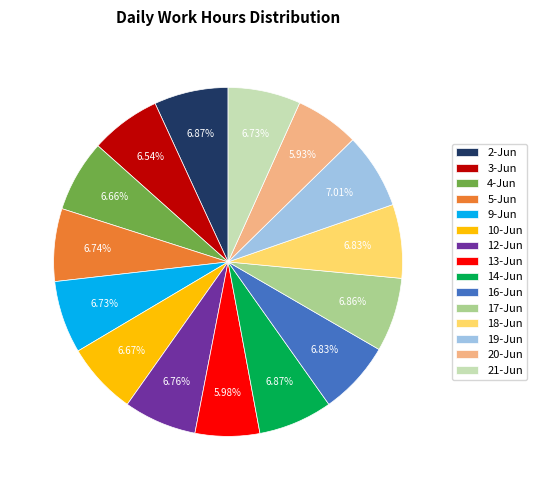

To the nearest percent, what portion does 3-Jun represent?

7%